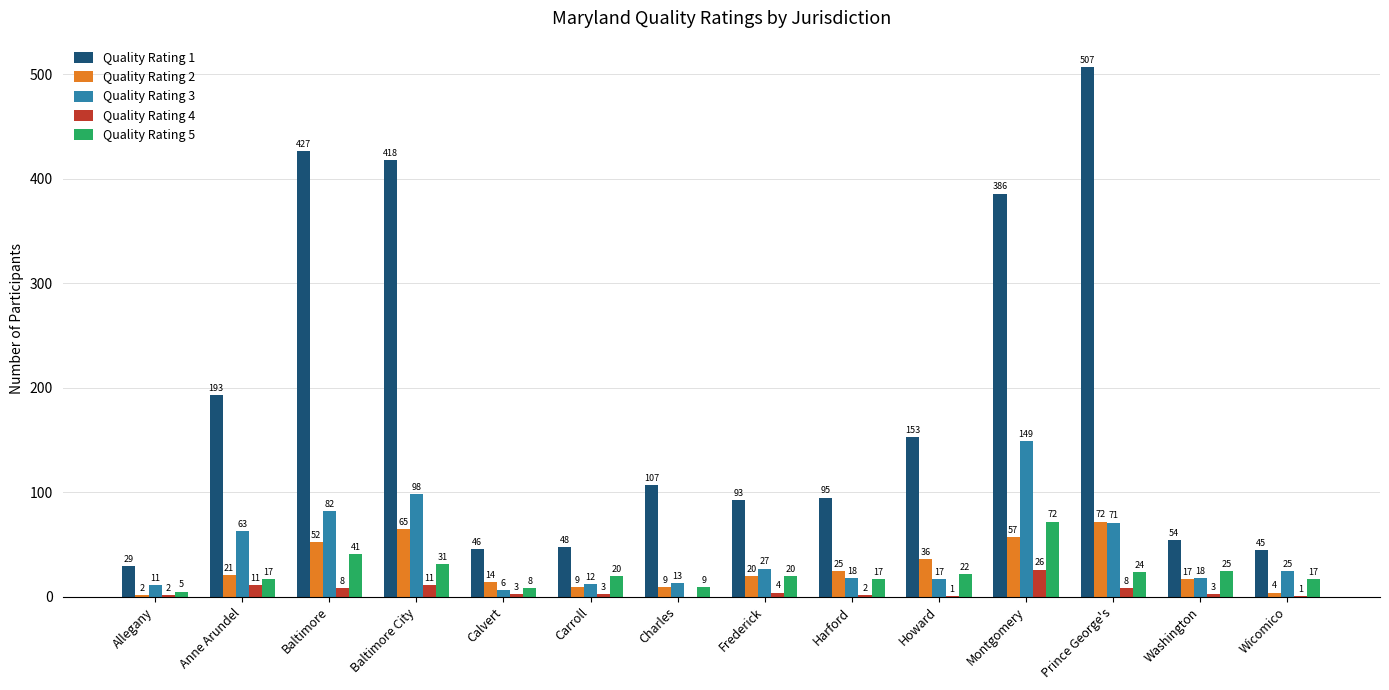

What is the total value across all series at Harford?

157